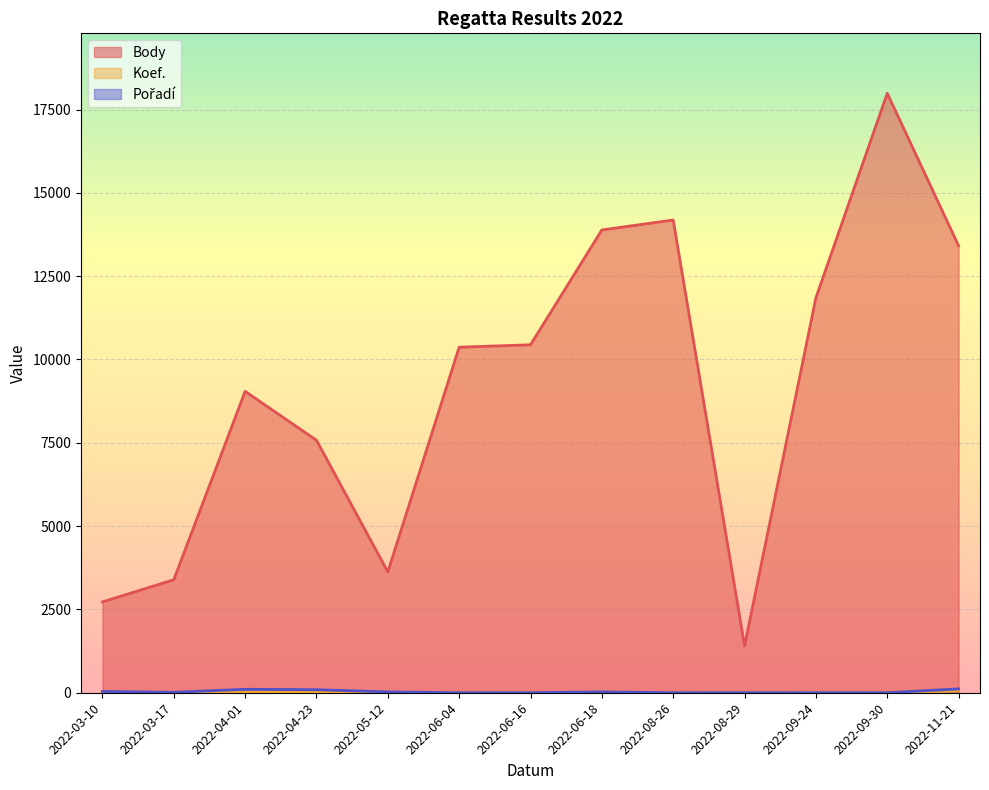

What is the lowest value of the Pořadí series?

1